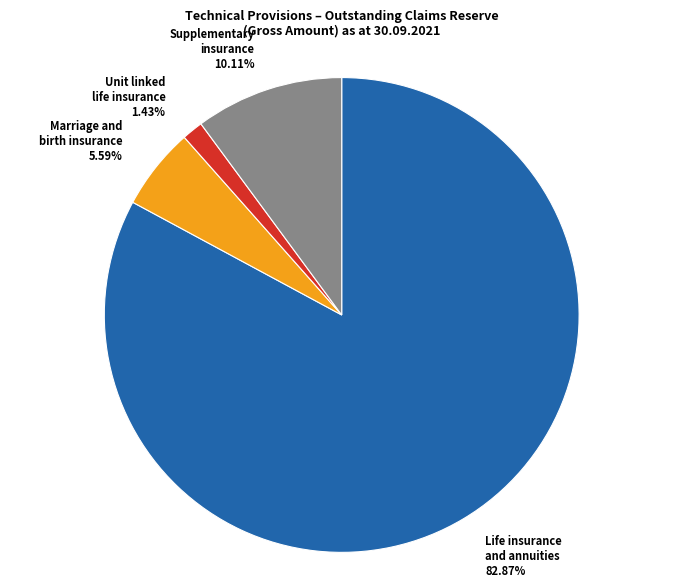

To the nearest percent, what is the average slice percentage?

25%